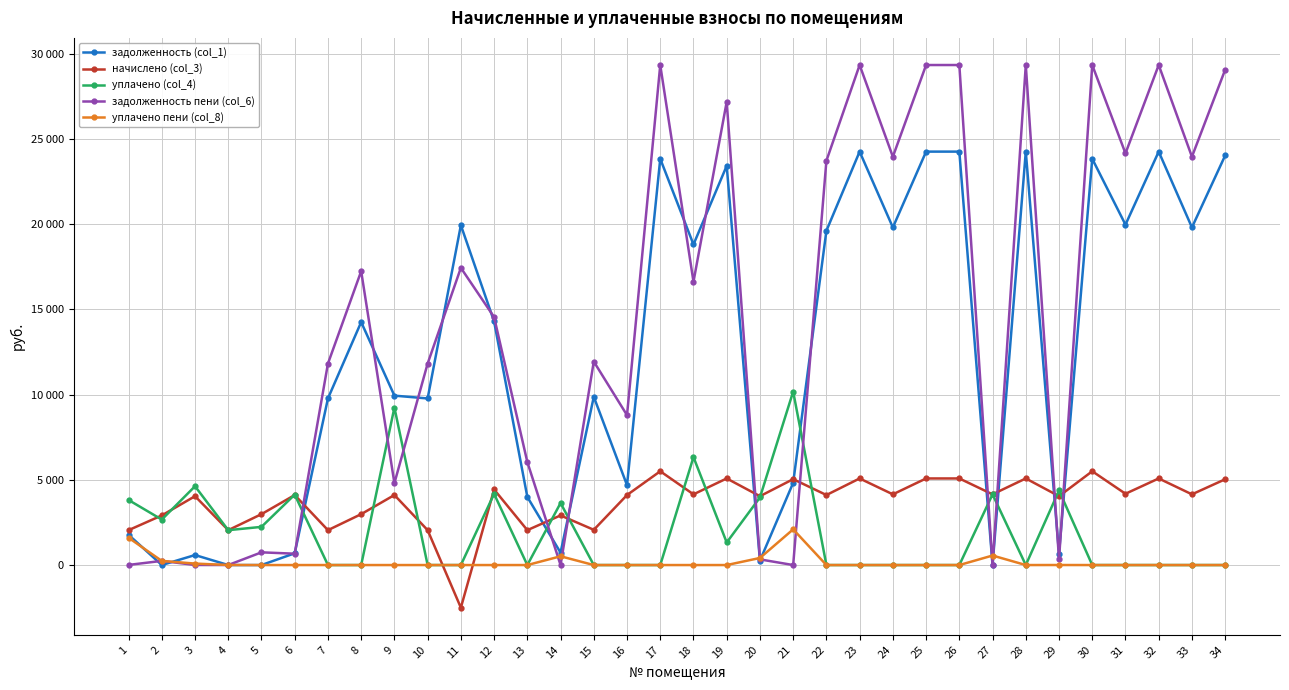

What are all the series names shown in the legend?

задолженность (col_1), начислено (col_3), уплачено (col_4), задолженность пени (col_6), уплачено пени (col_8)